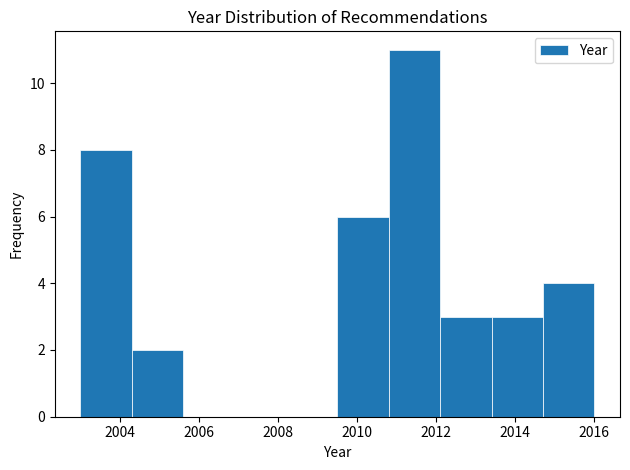

Which range on the x-axis has the tallest bar?

2010.8 to 2012.1